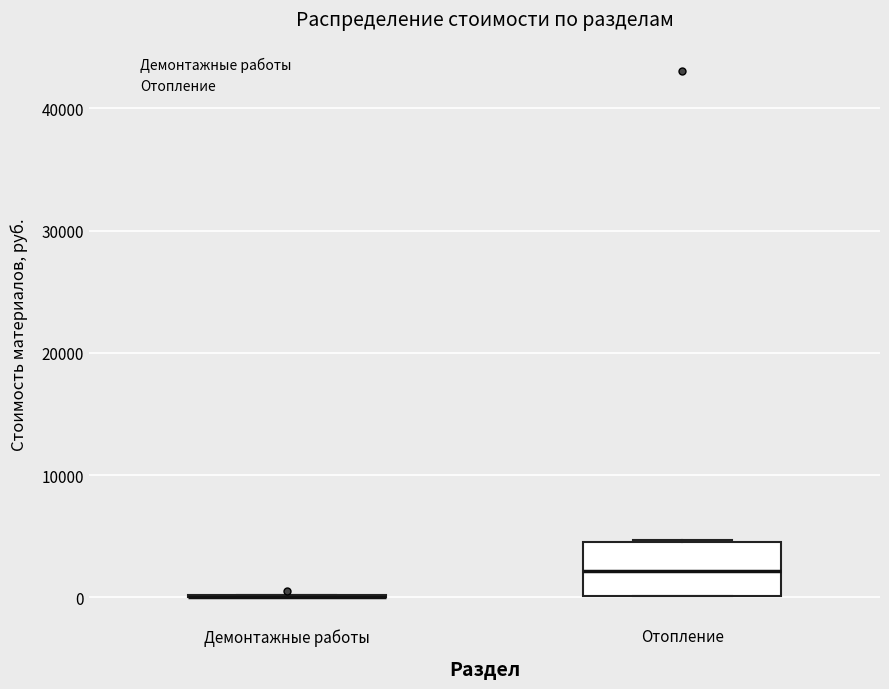

Reading left to right, transcribe this box plot: for each box, give where its median line is, the range the box spans, and where its two whiskers end, as read against the y-axis. The values are not printed on the chart, so give them approximately, as read against the axis.

Демонтажные работы: box collapsed to a line at 0, whiskers 0 to 0
Отопление: median 2000, box 0 to 5000, whiskers 0 to 5000